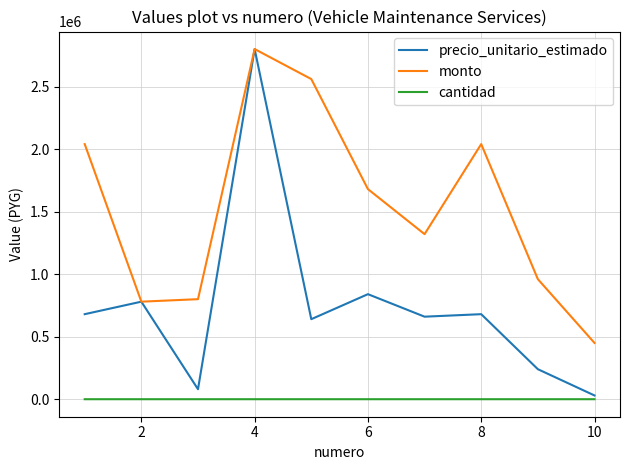

What is the difference between the maximum and minimum values in the monto series?

2350000